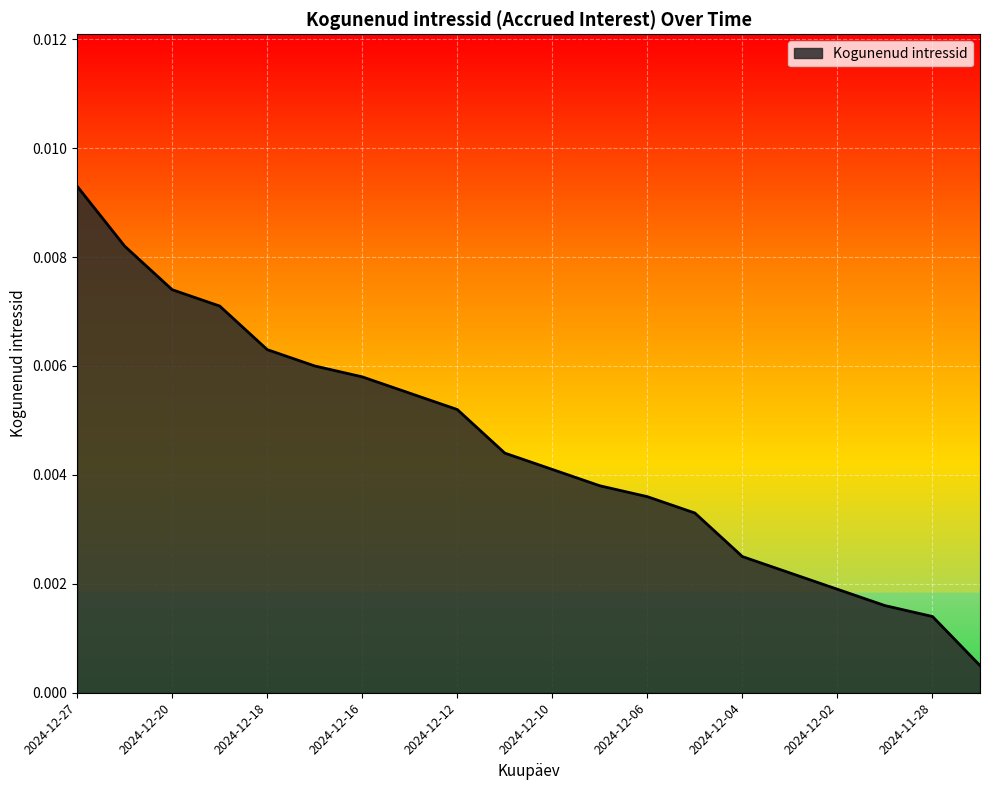

Does the chart have visible grid lines?

Yes